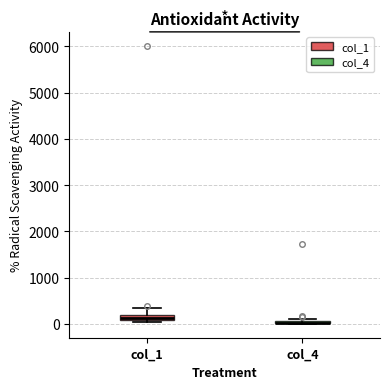

Where is the lower edge of the box for col_4 on the y-axis? The values are not printed on the chart, so give them approximately, as read against the axis.

0